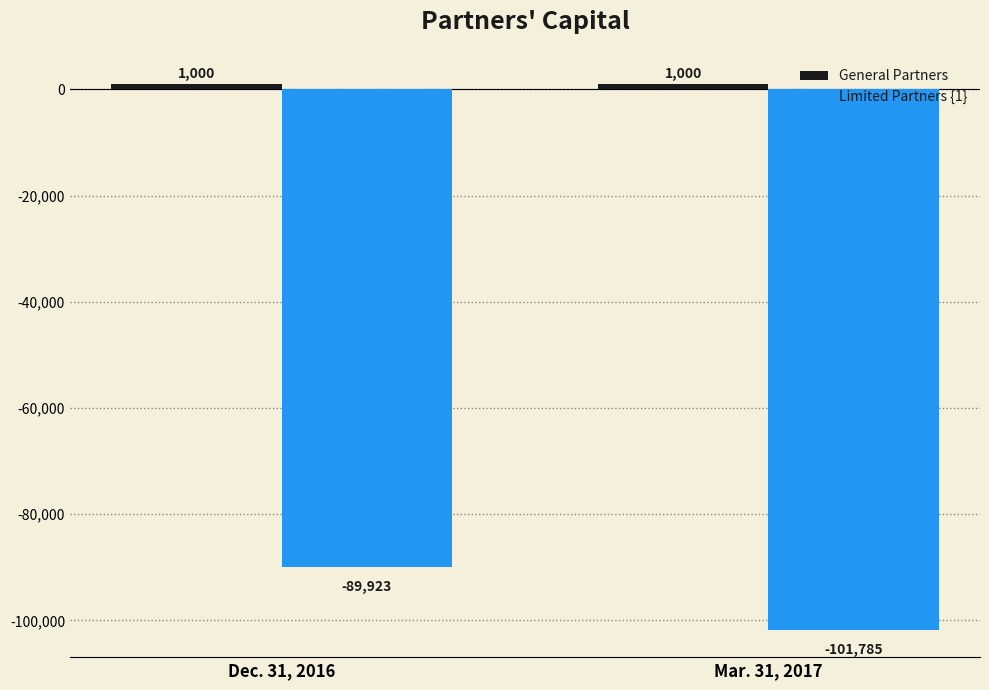

True or false: Limited Partners {1} has a value of -26752 at Dec. 31, 2016.

False